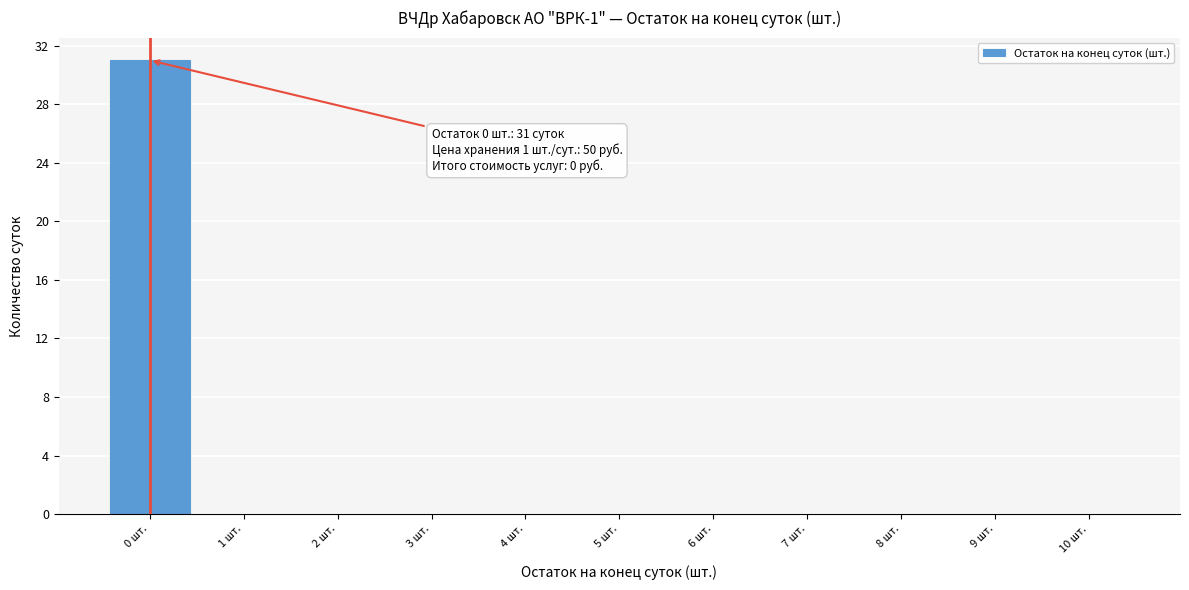

Which range on the x-axis has the tallest bar?

-0.5 to 0.5